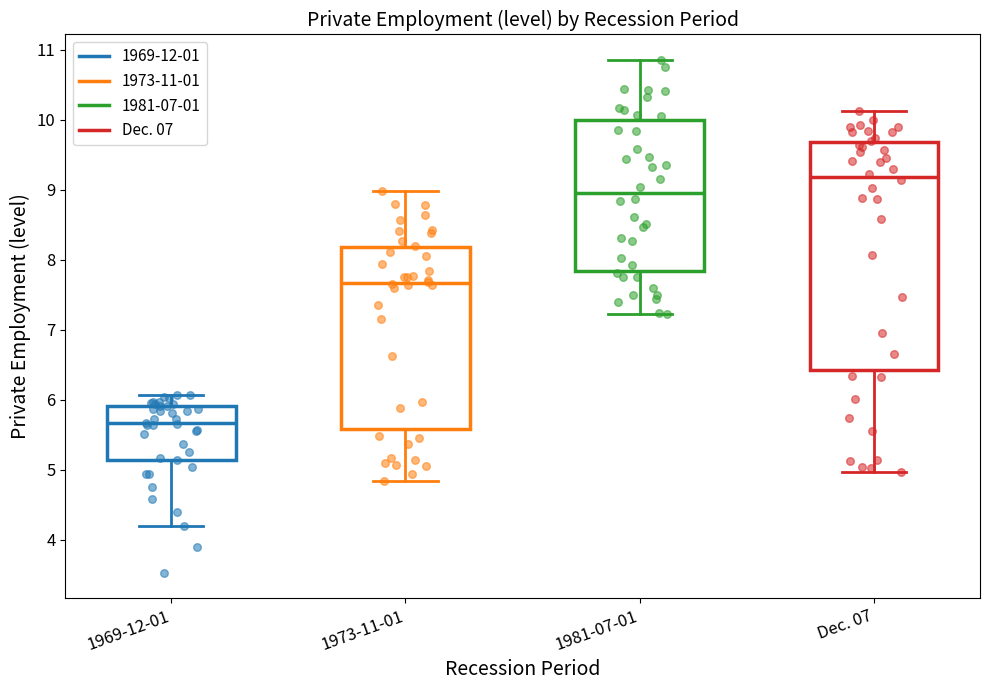

Where is the lower edge of the box for 1969-12-01 on the y-axis? The values are not printed on the chart, so give them approximately, as read against the axis.

5.1